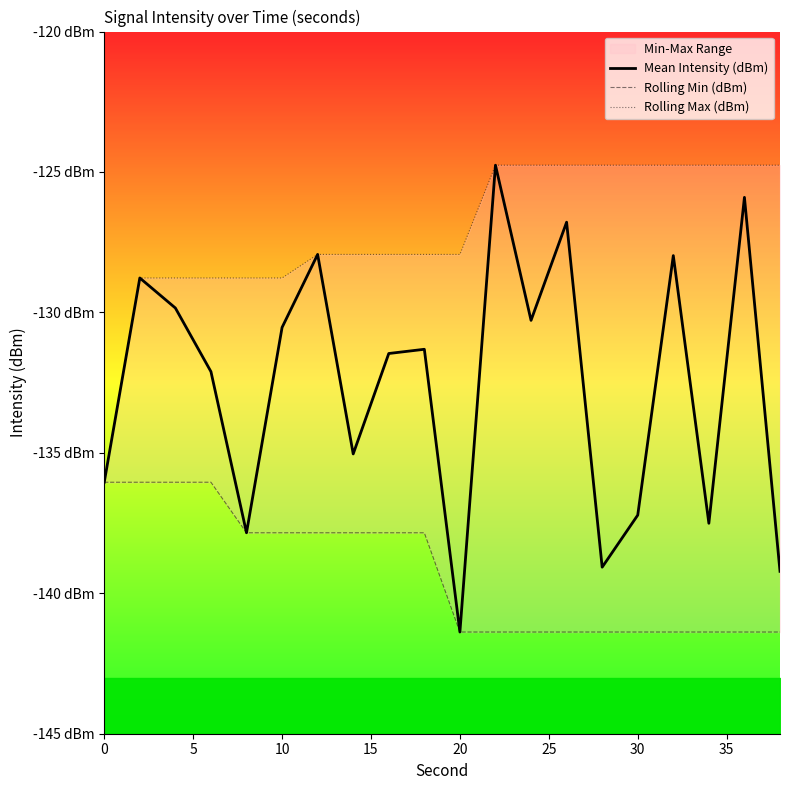

What is the average value of the Rolling Max (dBm) series?

-127.1